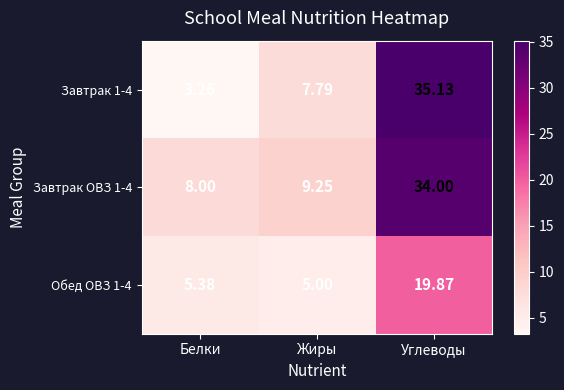

How many data points in Завтрак 1-4 are above 7?

2